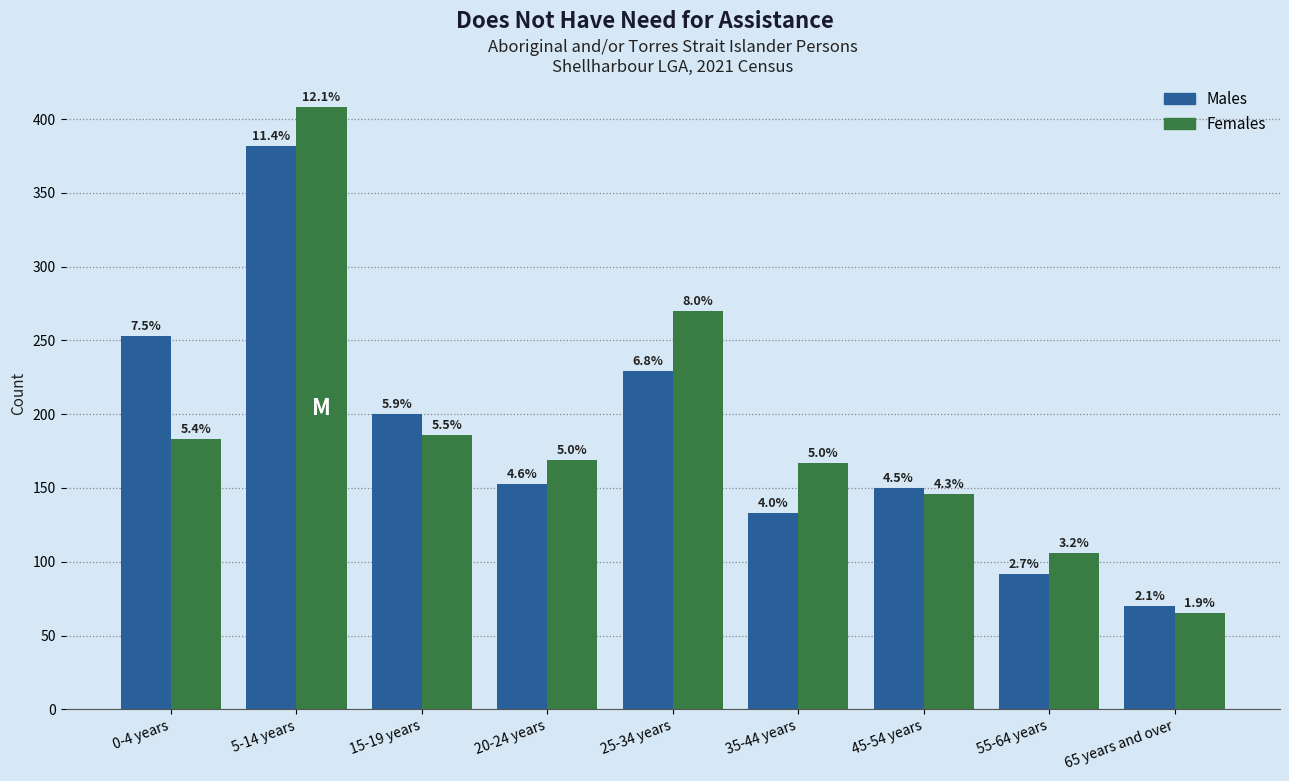

What are all the series names shown in the legend?

Males, Females